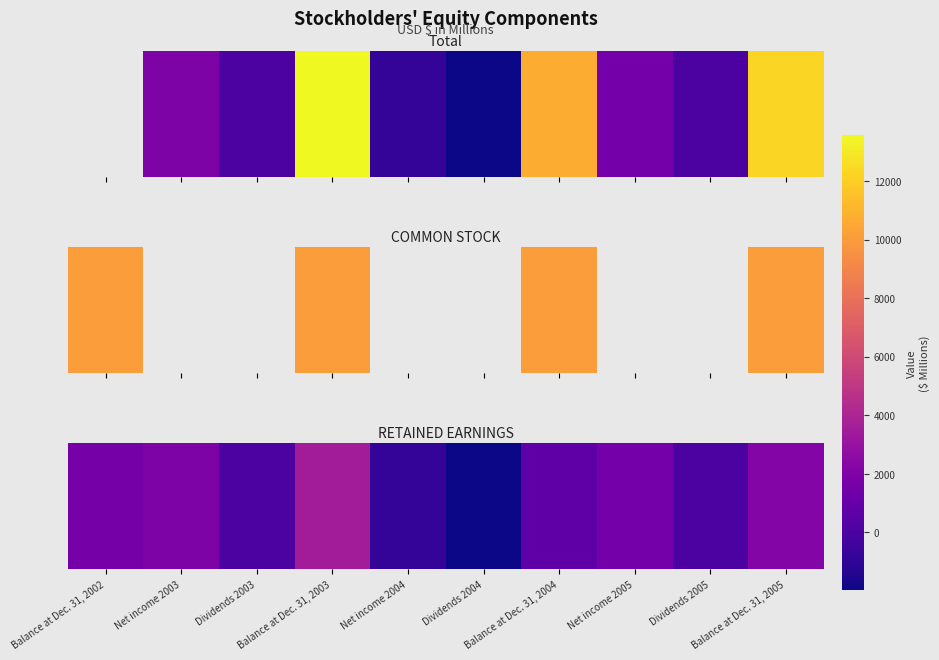

The chart shows a value of 1487 at Net income 2005. True or false?

True